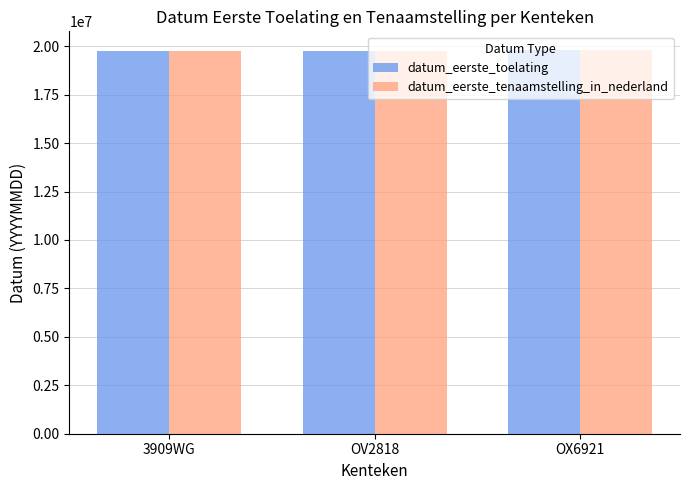

What is the sum of all datum_eerste_tenaamstelling_in_nederland values?

59311325